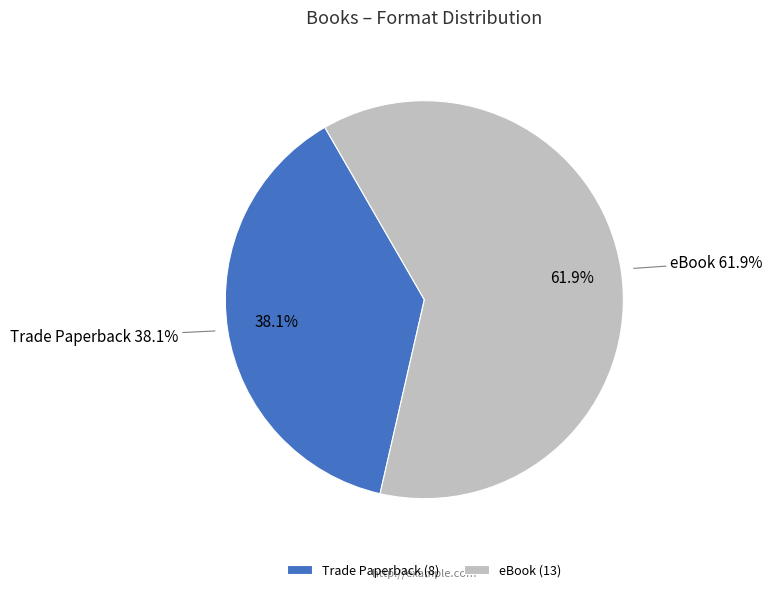

To the nearest percent, what is the difference between the Trade Paperback and eBook slice percentages?

24%